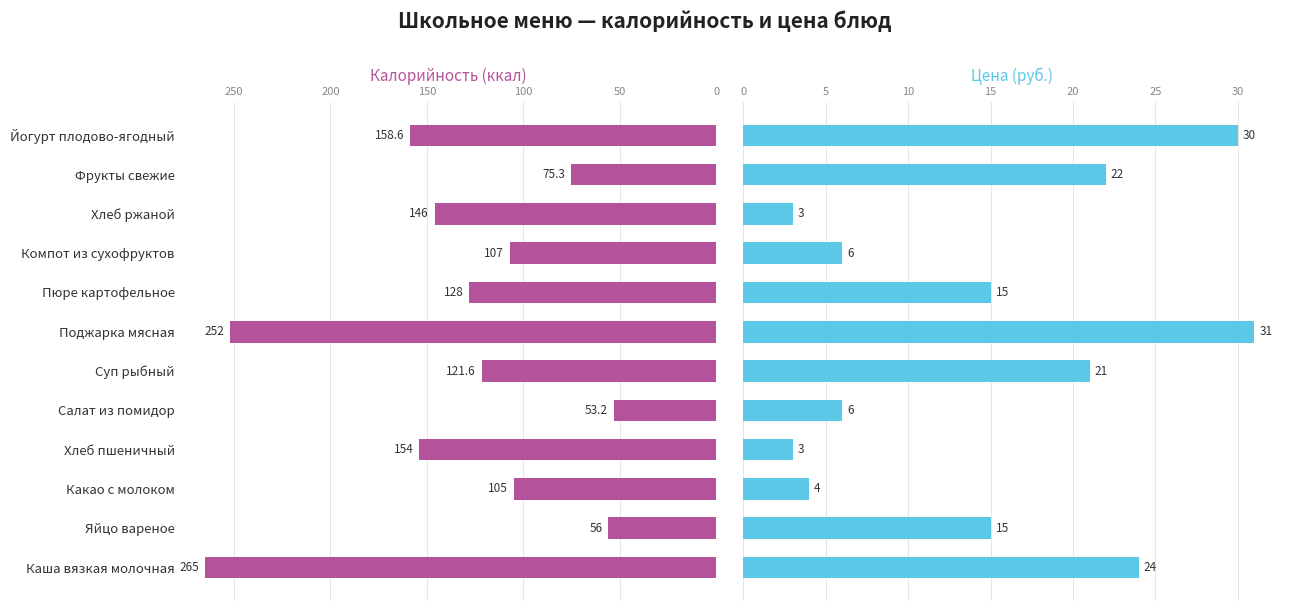

What is the total value across all series at Пюре картофельное?

143.0